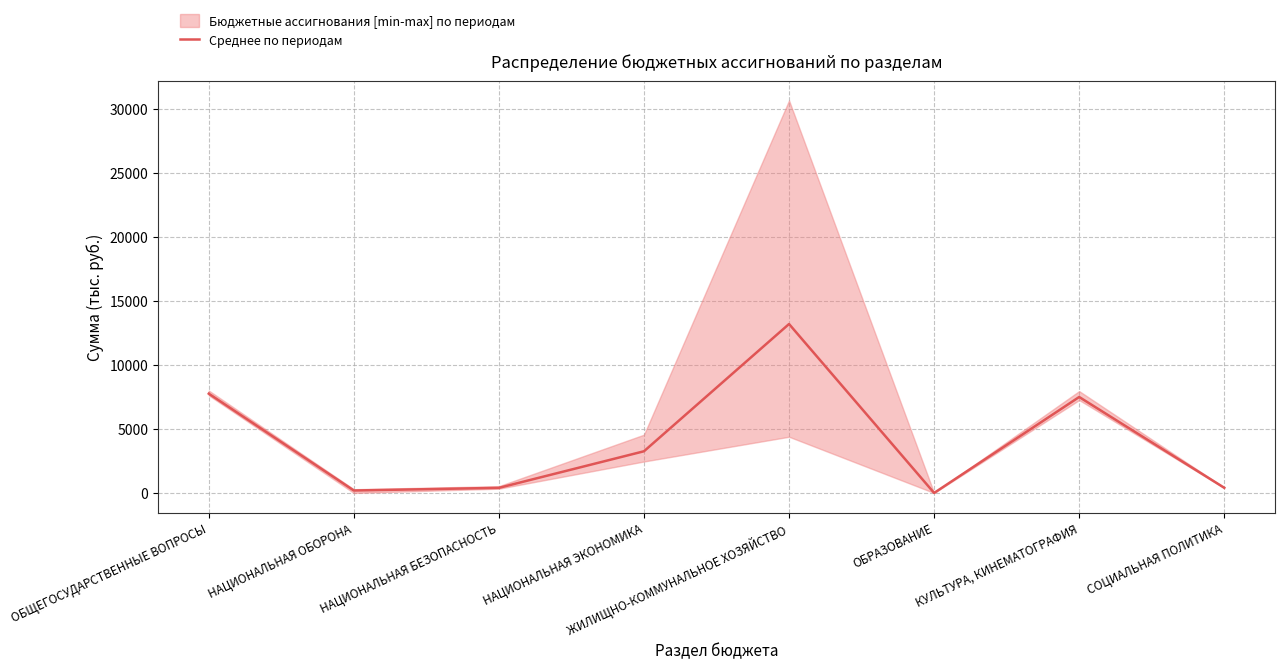

What is the label of the 2nd point from the left?

НАЦИОНАЛЬНАЯ ОБОРОНА